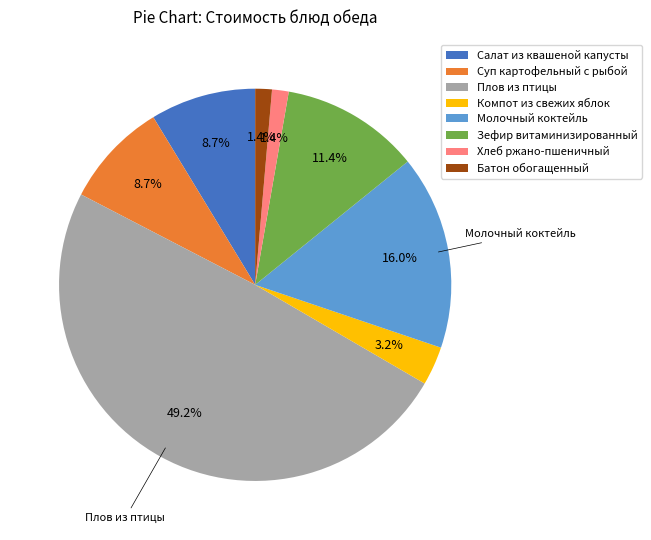

Combined, what portion of the pie is Компот из свежих яблок and Салат из квашеной капусты?

11.9%